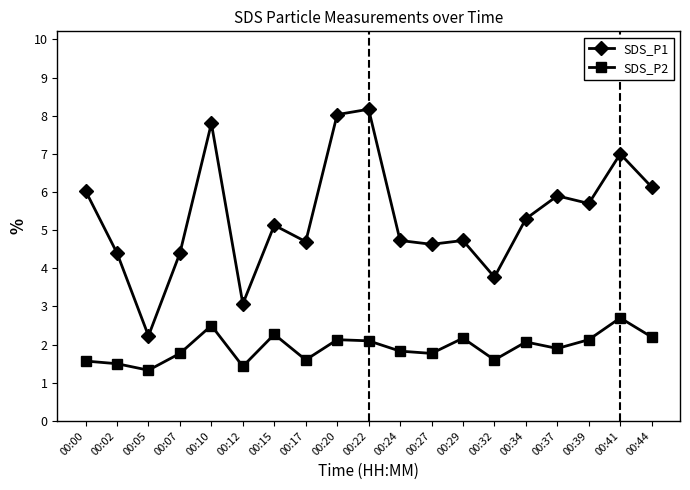

Rank the series by their average value, from highest to lowest.

SDS_P1, SDS_P2